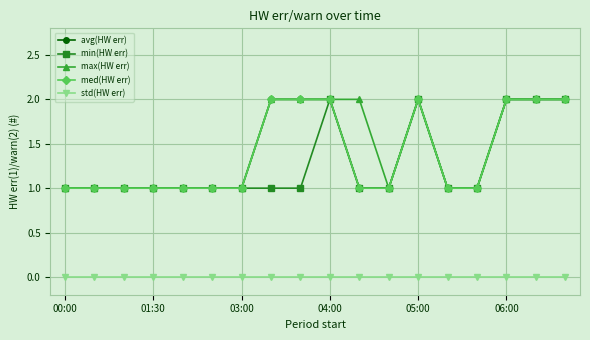

Does the chart have visible grid lines?

Yes